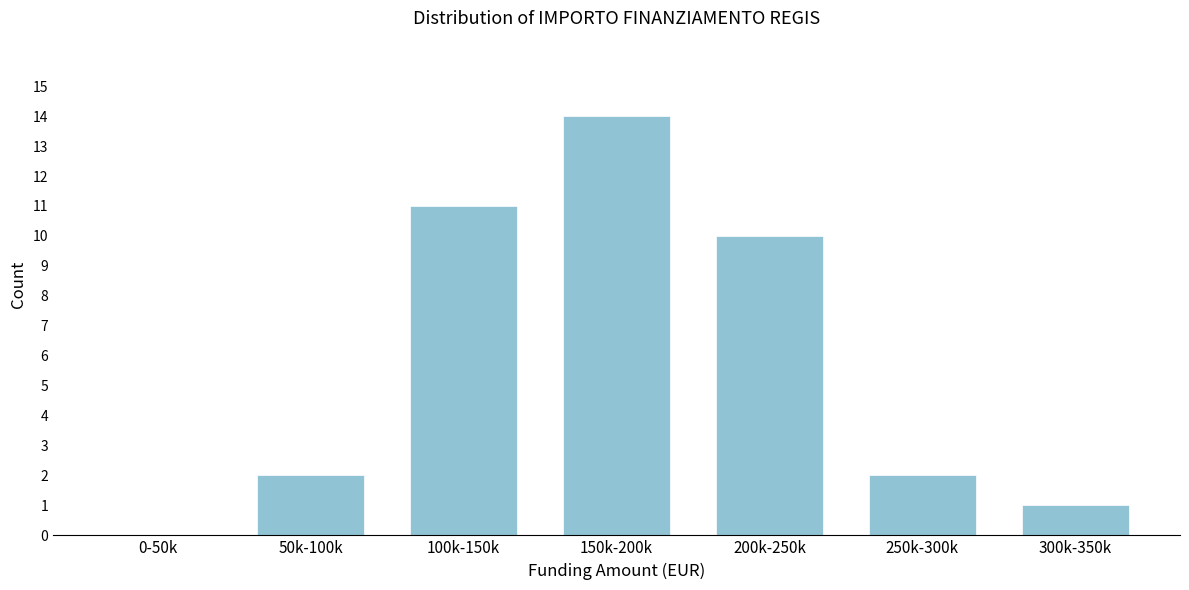

Reading left to right, extract all data points from this chart.

0-50k=0	50k-100k=2	100k-150k=11	150k-200k=14	200k-250k=10	250k-300k=2	300k-350k=1